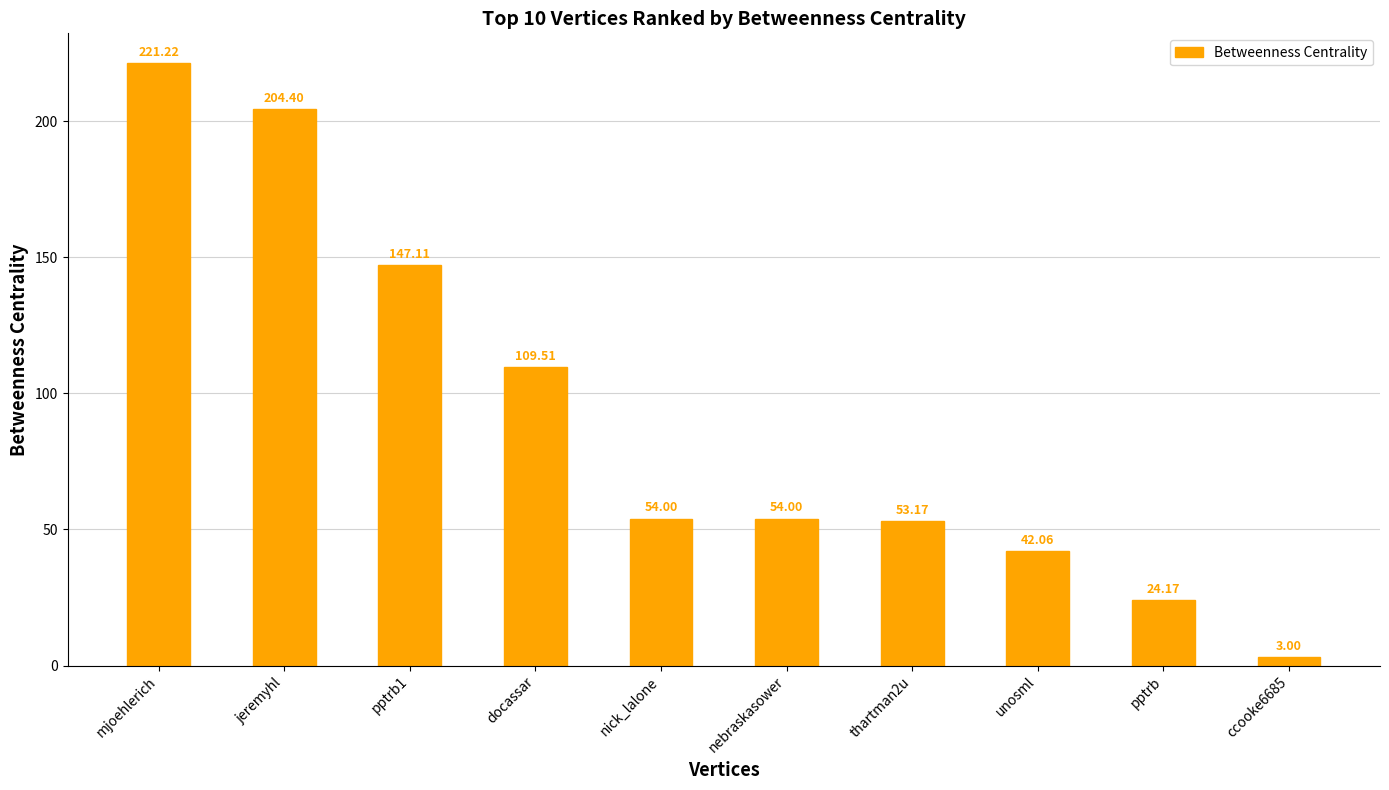

What is the change in value from nebraskasower to pptrb?

-29.8